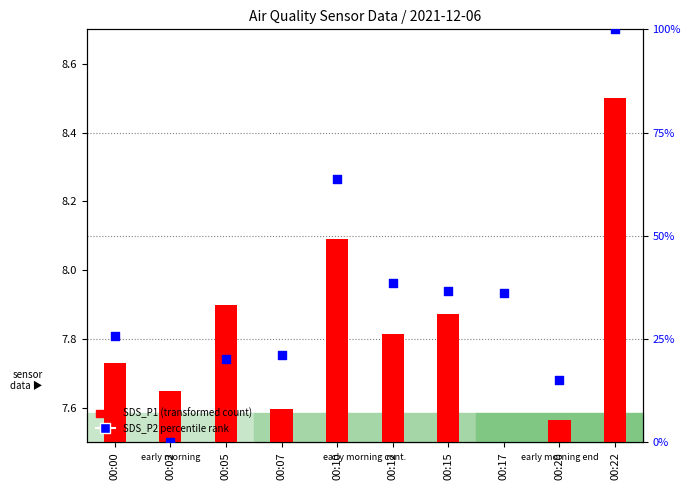

At which category is the sum across all series the highest?

00:22